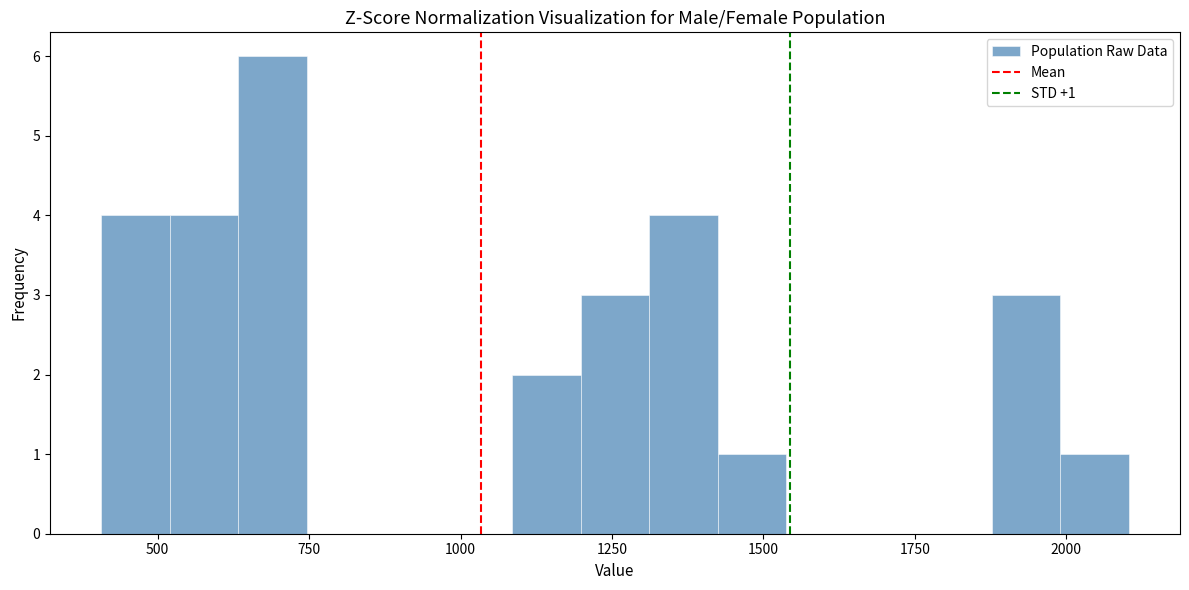

Read against the x-axis, roughly where is the centre of the tallest bar?

700